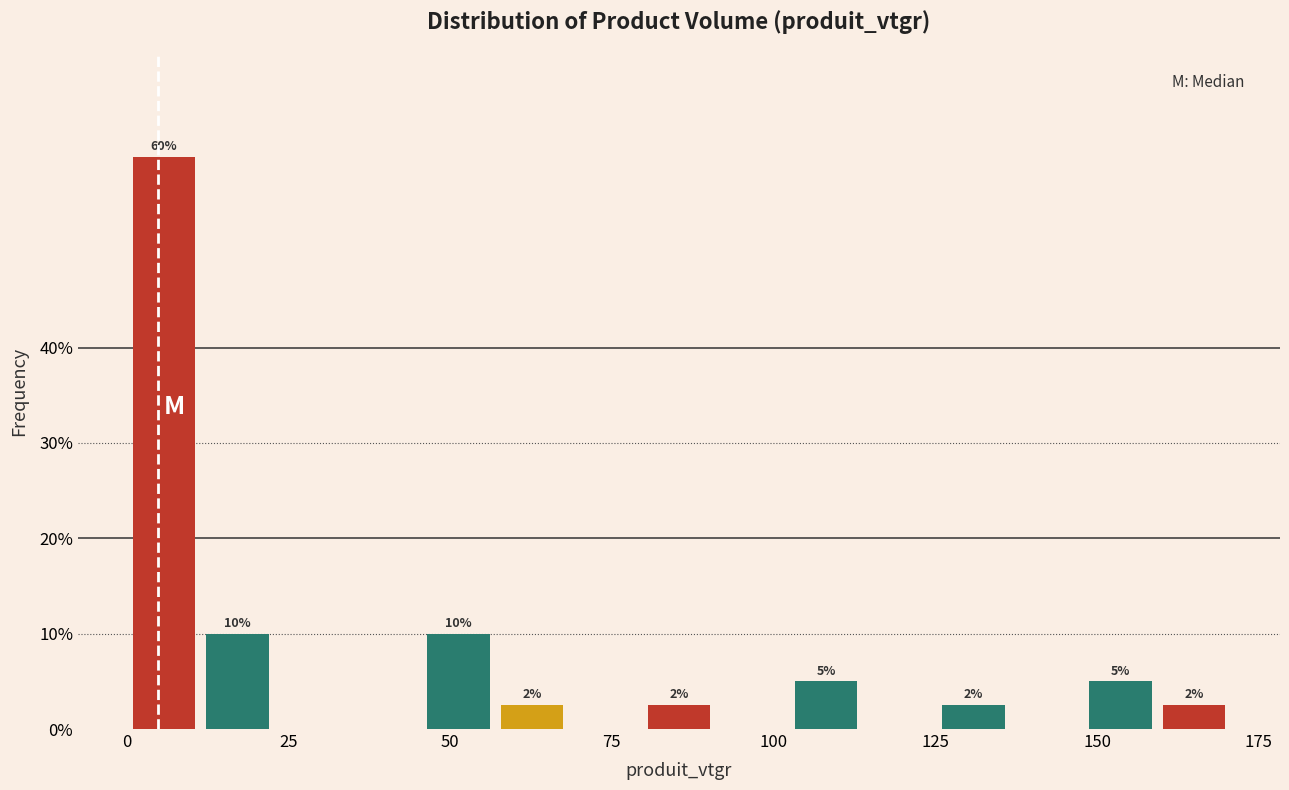

Read against the x-axis, roughly where is the centre of the tallest bar?

5